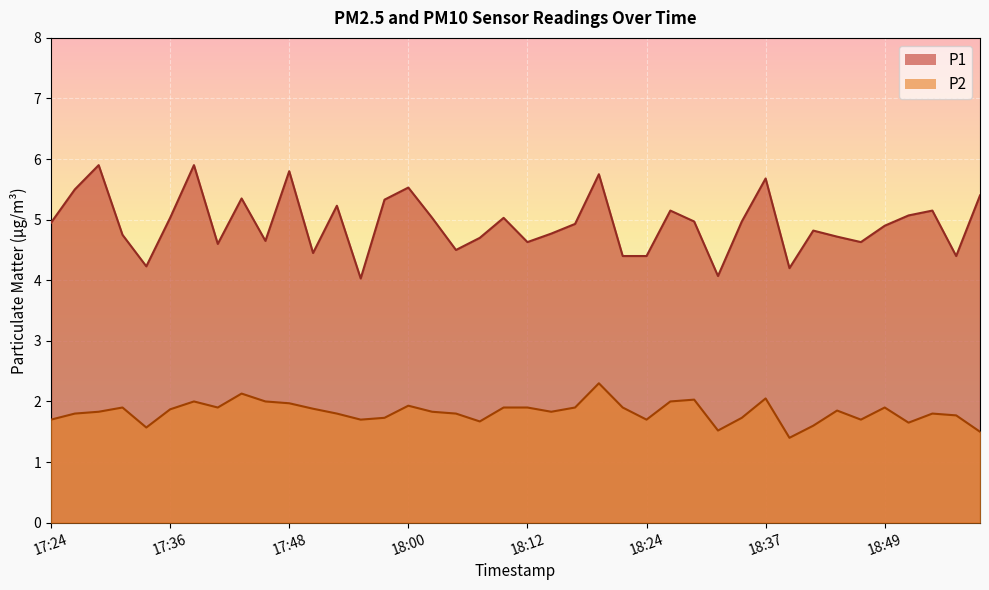

What is the average value of the P1 series?

4.9